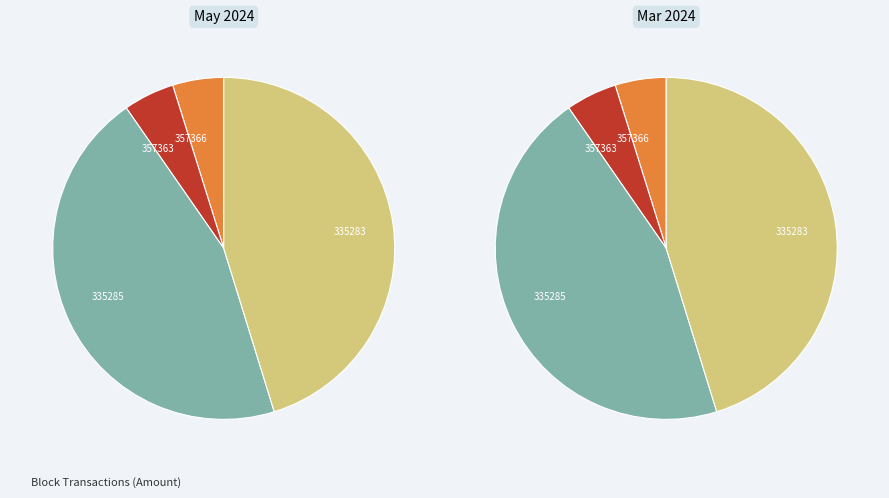

What is the total percentage of 335283 and 357363?

50.1%